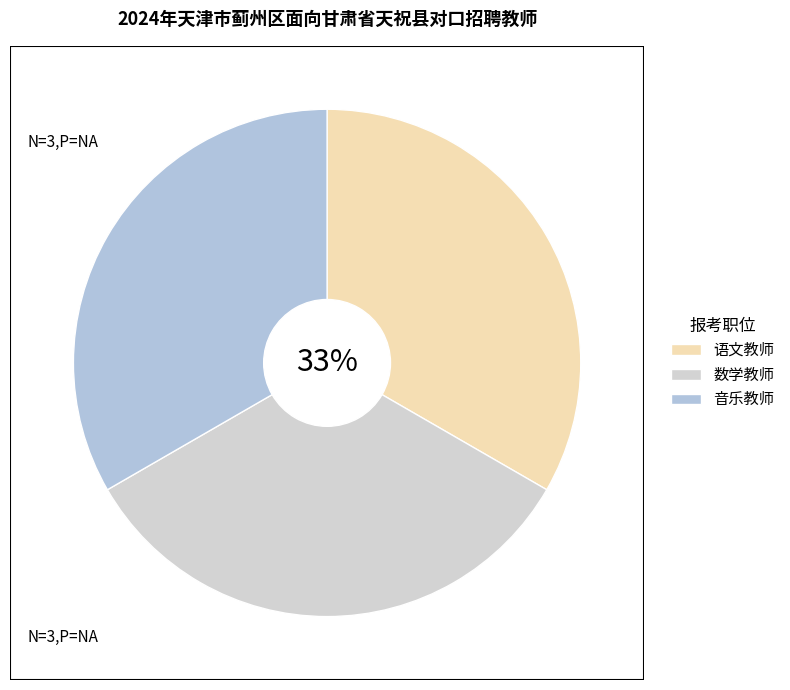

Does 音乐教师 account for over 50% of the chart?

No